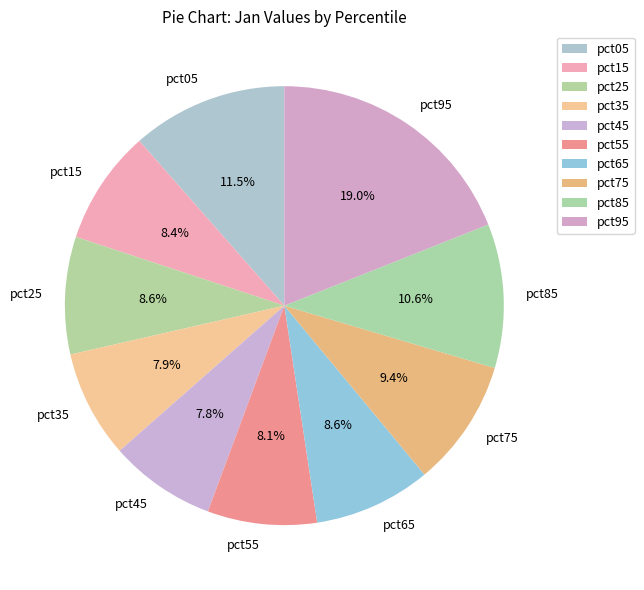

What percentage do pct95 and pct05 together represent?

30.5%